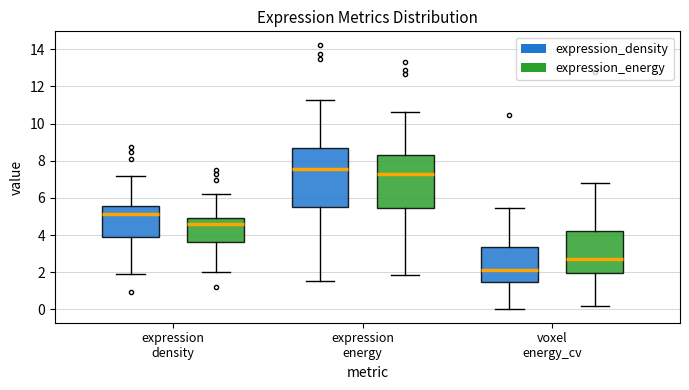

Reading left to right, transcribe this box plot: for each box, give where its median line is, the range the box spans, and where its two whiskers end, as read against the y-axis. The values are not printed on the chart, so give them approximately, as read against the axis.

expression density (expression_density): median 5.2, box 4.0 to 5.6, whiskers 2.0 to 7.2
expression density (expression_energy): median 4.6, box 3.6 to 5.0, whiskers 2.0 to 6.2
expression energy (expression_density): median 7.6, box 5.6 to 8.6, whiskers 1.6 to 11.2
expression energy (expression_energy): median 7.2, box 5.4 to 8.4, whiskers 1.8 to 10.6
voxel energy_cv (expression_density): median 2.2, box 1.4 to 3.4, whiskers 0.0 to 5.4
voxel energy_cv (expression_energy): median 2.8, box 2.0 to 4.2, whiskers 0.2 to 6.8